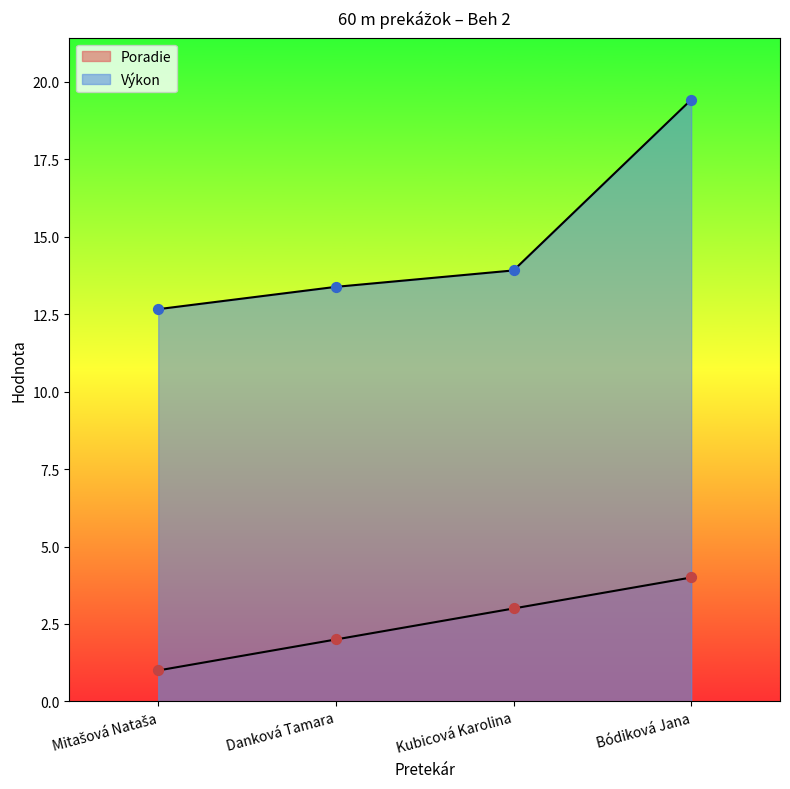

What are all the series names shown in the legend?

Poradie, Výkon